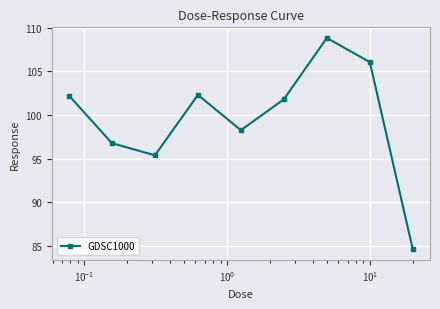

What is the difference between the maximum and second lowest values?

13.5